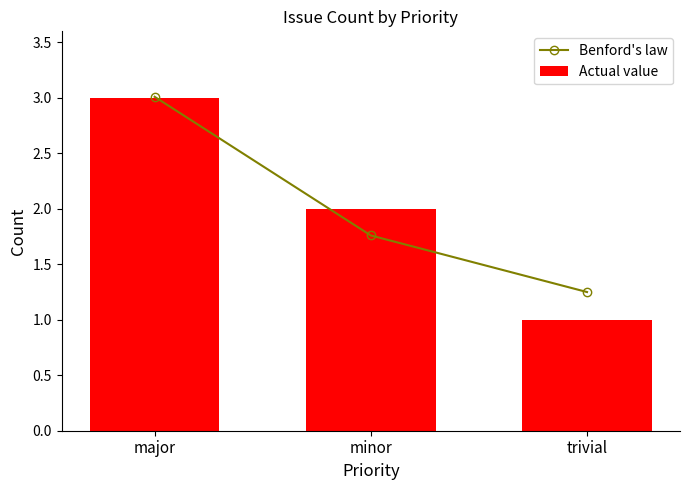

Count the Actual value values in the range 1 to 3.

3